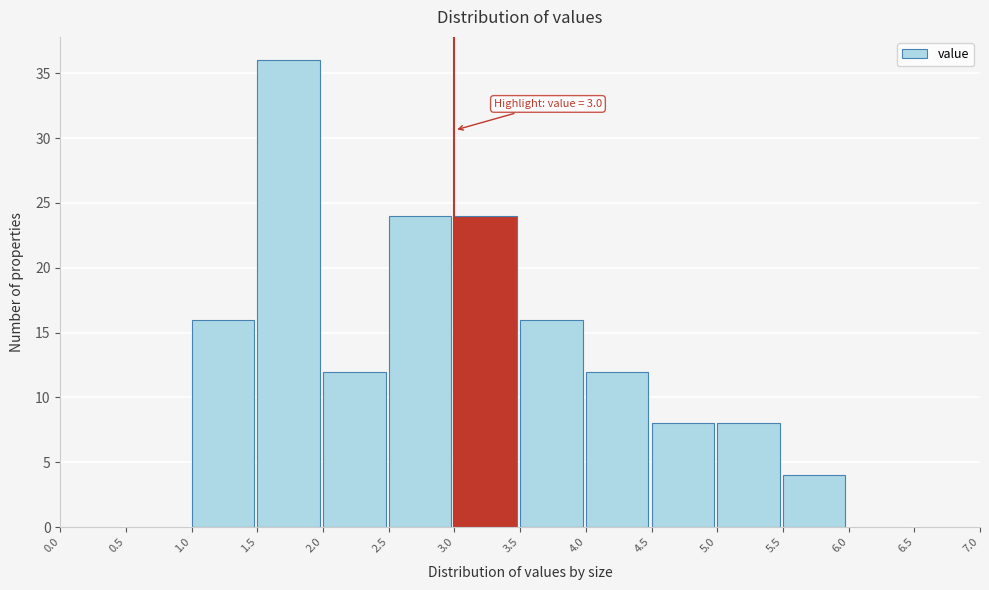

Which range on the x-axis has the tallest bar?

1.5 to 2.0